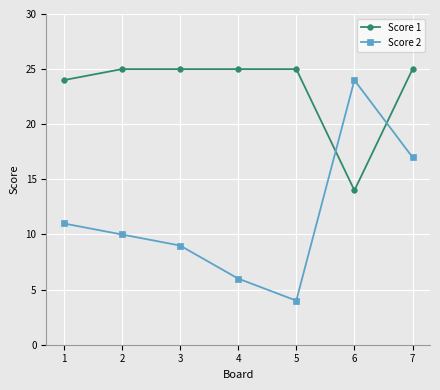

True or false: Score 2 and Score 1 intersect in this chart.

True